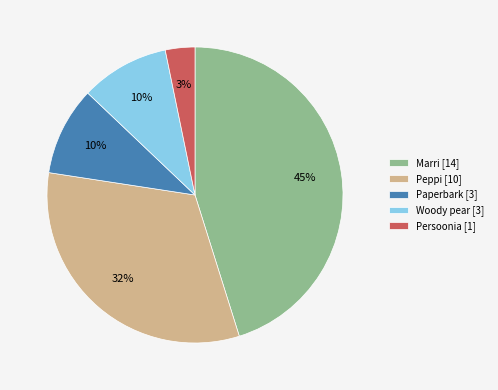

To the nearest percent, what is the difference between the largest and smallest slice percentages?

42%